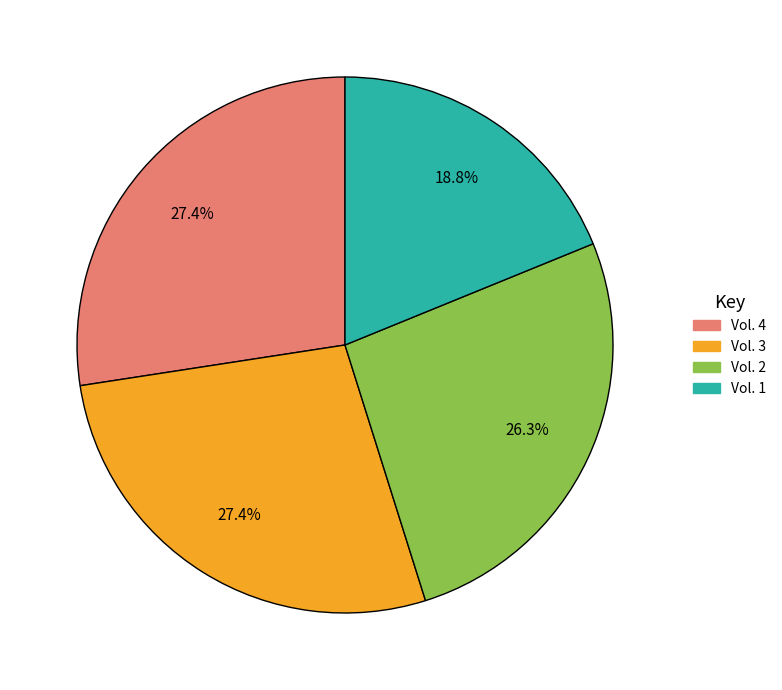

Approximately how many times larger is the value at Vol. 3 compared to Vol. 2?

1.0